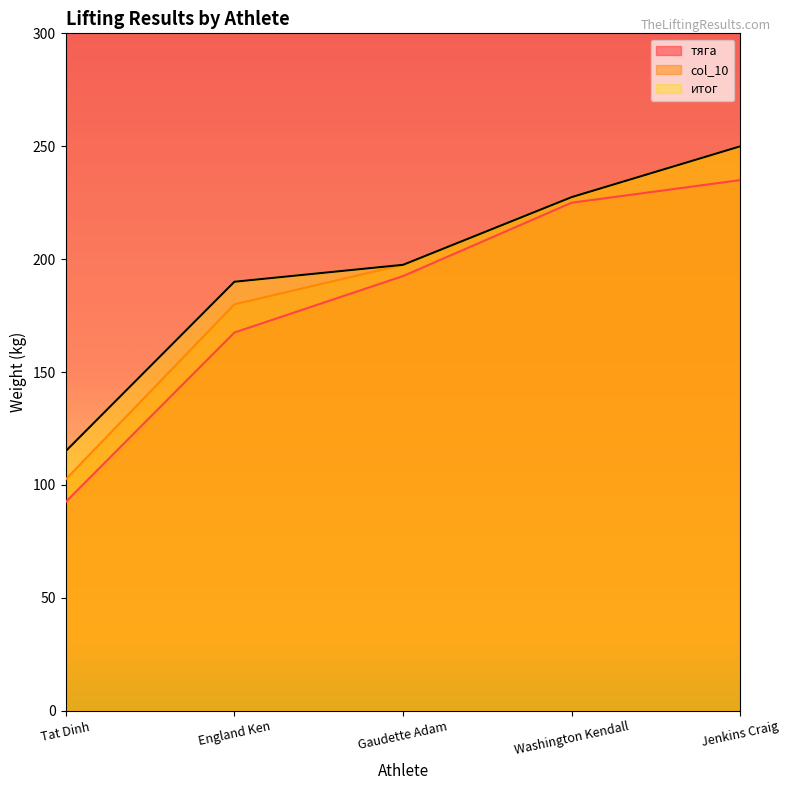

True or false: тяга has a value of 92.5 at Tat Dinh.

True